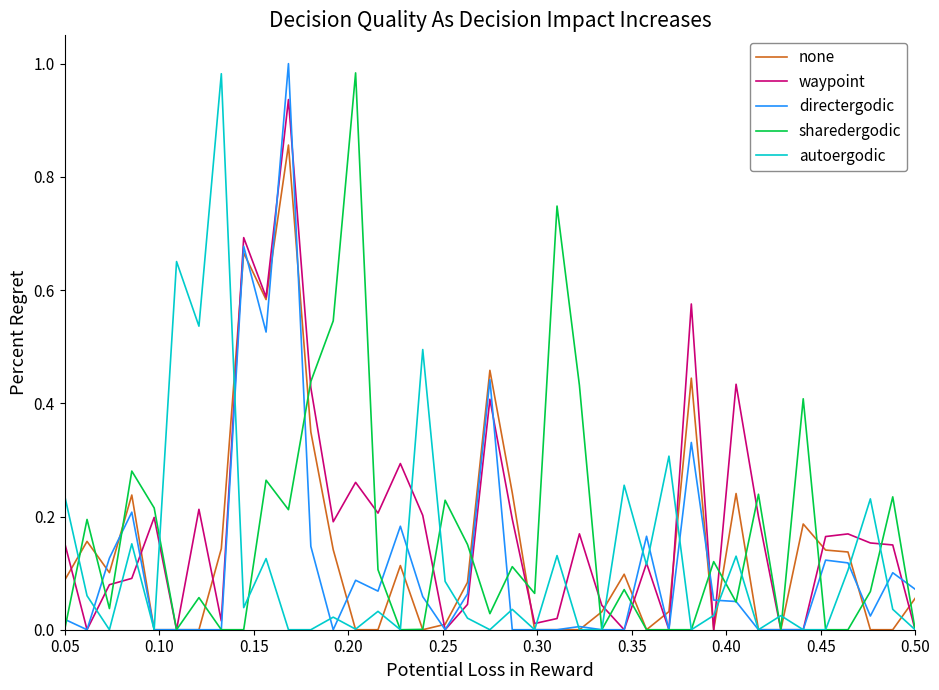

Does the chart have visible grid lines?

No